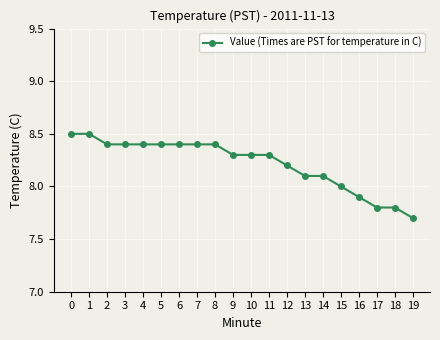

At which label is the value closest to 8?

15